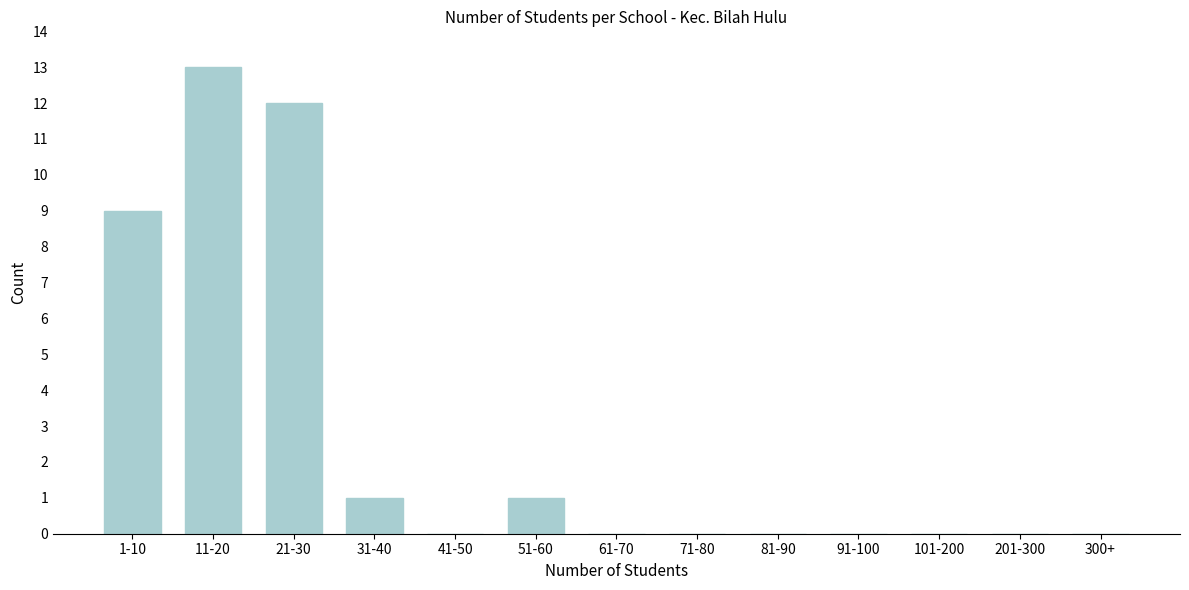

Reading left to right, what are all the values shown in this chart?

1-10=9	11-20=13	21-30=12	31-40=1	41-50=0	51-60=1	61-70=0	71-80=0	81-90=0	91-100=0	101-200=0	201-300=0	300+=0